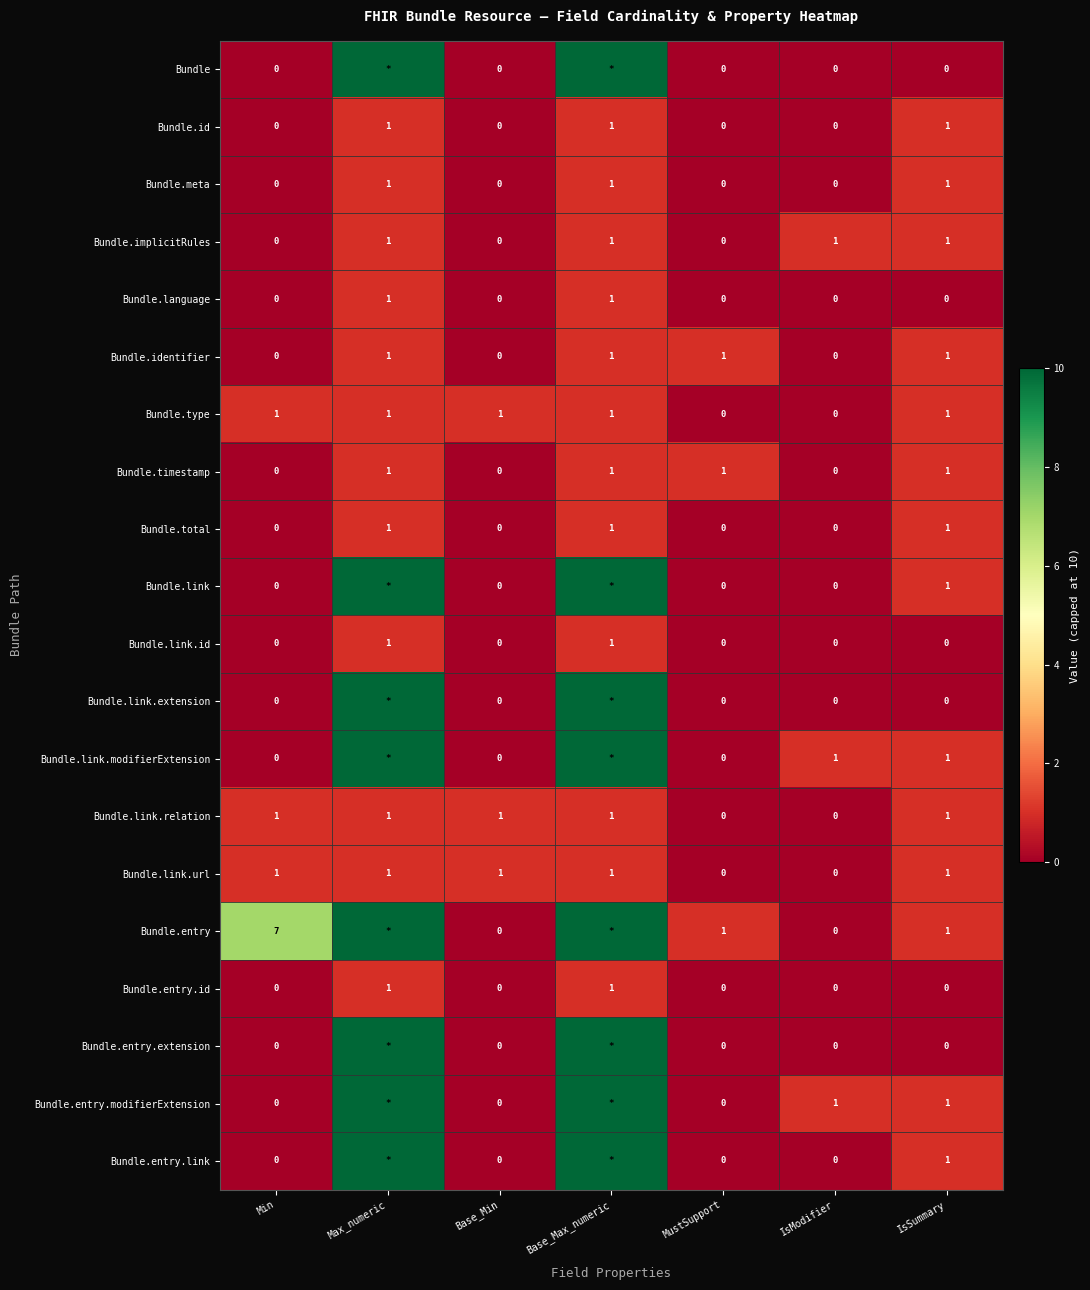

What is the difference between the second highest and minimum values in the Bundle.link.url series?

1